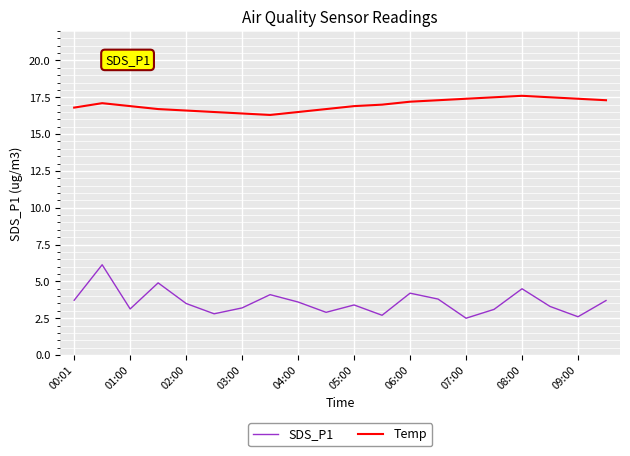

Which series has the largest total across all categories?

Temp